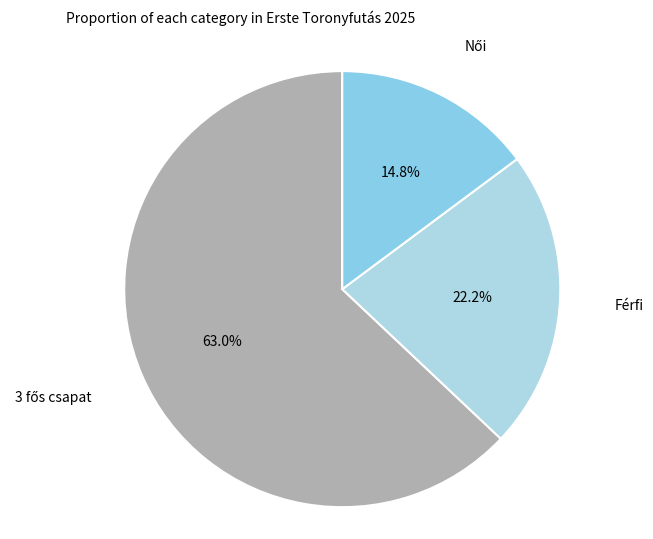

Is there a majority slice in this chart?

Yes